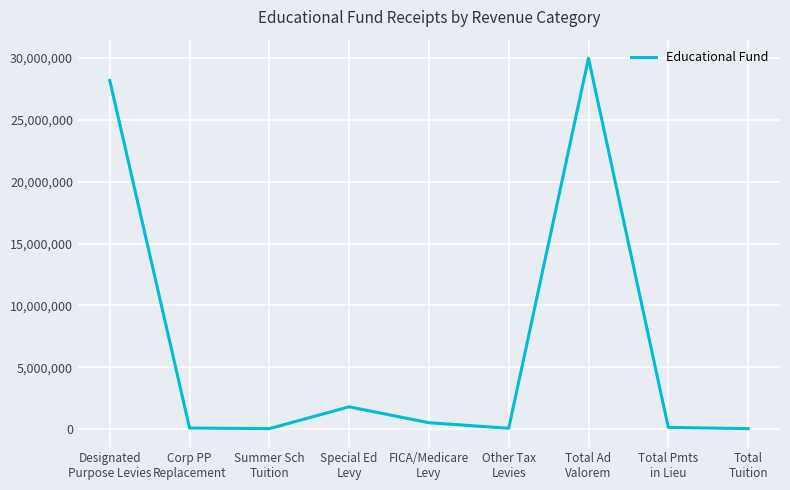

How many lines are shown in the chart?

1